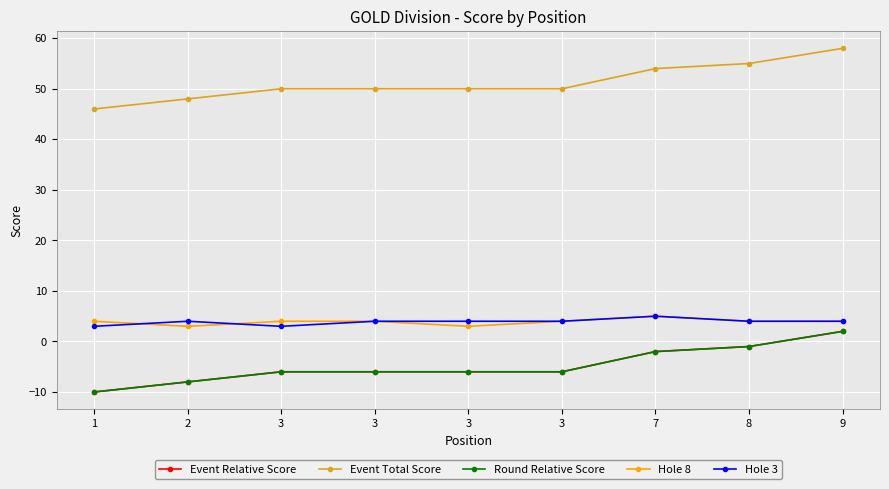

Reading left to right, transcribe all the data shown in this chart.

Event Relative Score: -10	-8	-6	-6	-6	-6	-2	-1	2
Event Total Score: 46	48	50	50	50	50	54	55	58
Round Relative Score: -10	-8	-6	-6	-6	-6	-2	-1	2
Hole 8: 4	3	4	4	3	4	5	4	4
Hole 3: 3	4	3	4	4	4	5	4	4